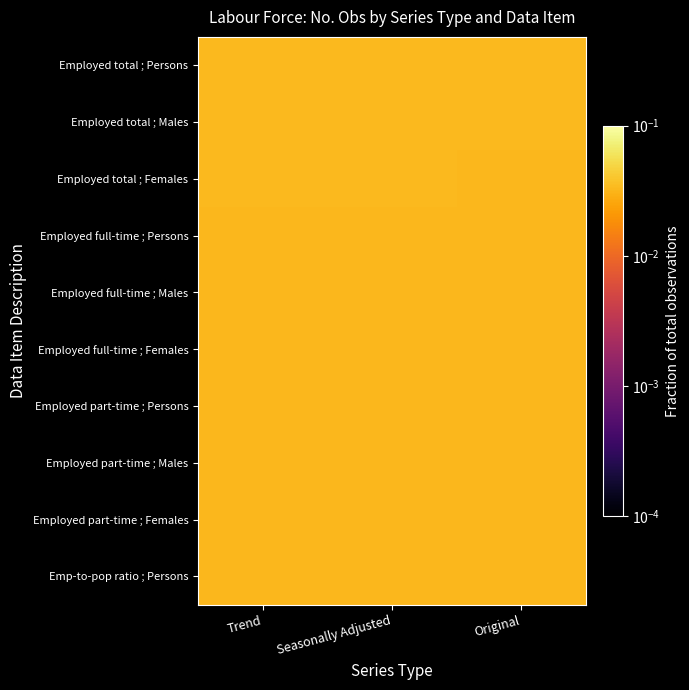

Which category has the highest value across all series?

Trend